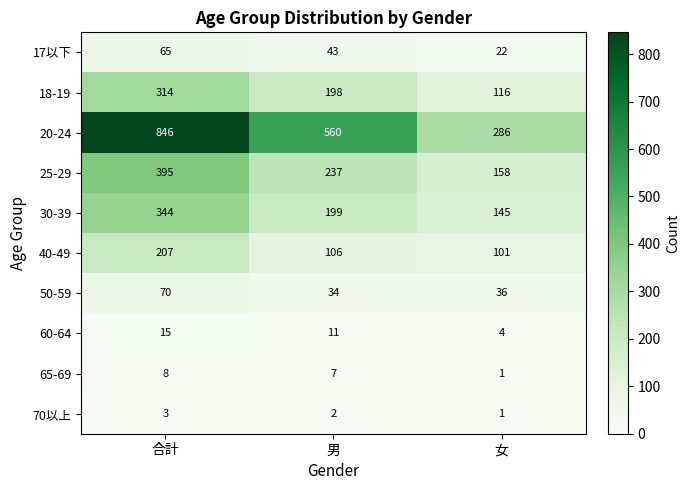

What is the difference between the maximum and minimum values in the 60-64 series?

11